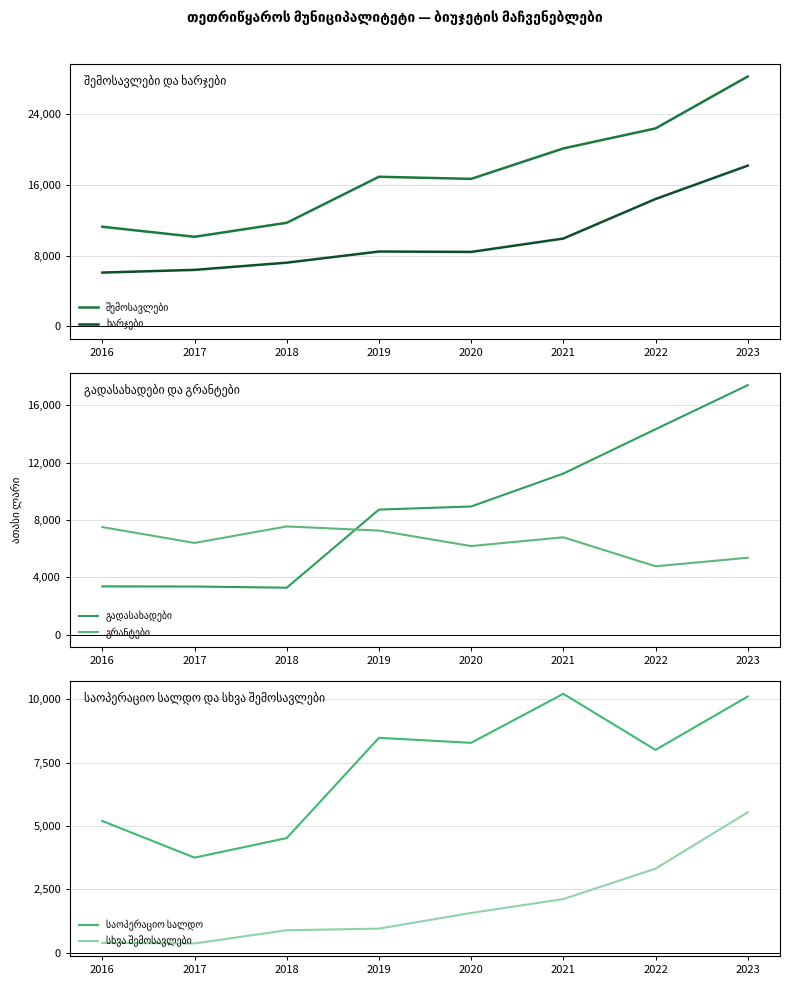

True or false: შემოსავლები and საოპერაციო სალდო intersect in this chart.

False